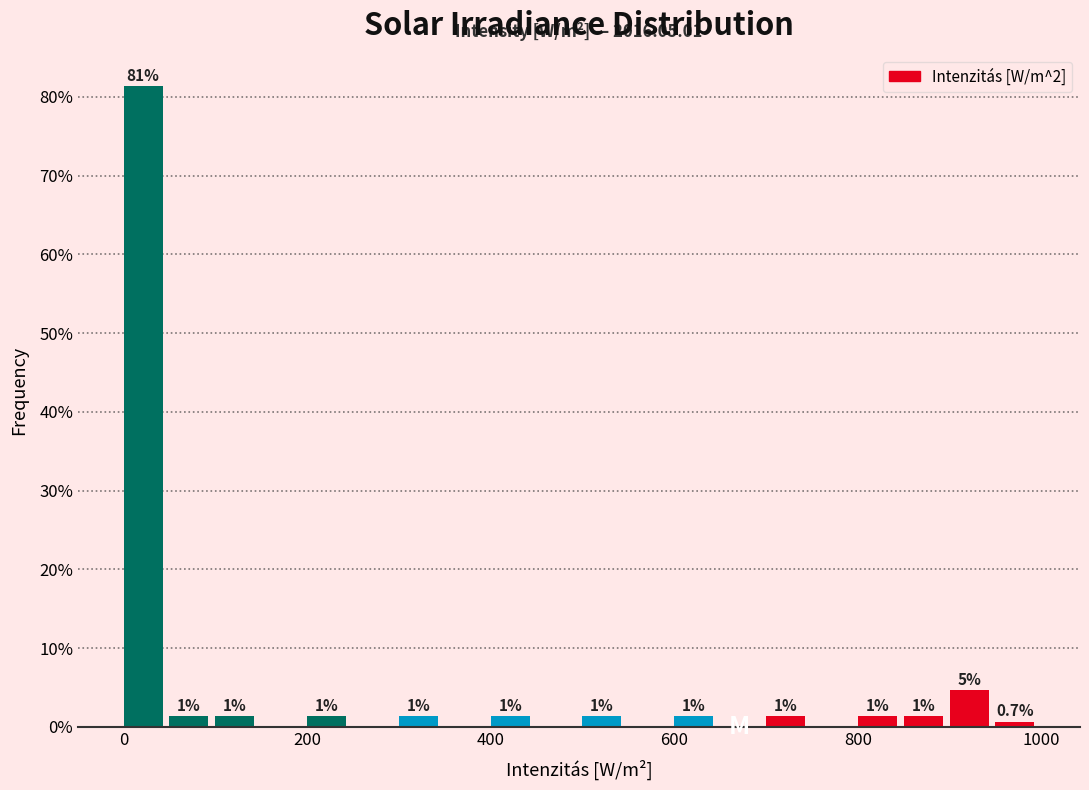

Read against the x-axis, roughly where is the centre of the tallest bar?

20